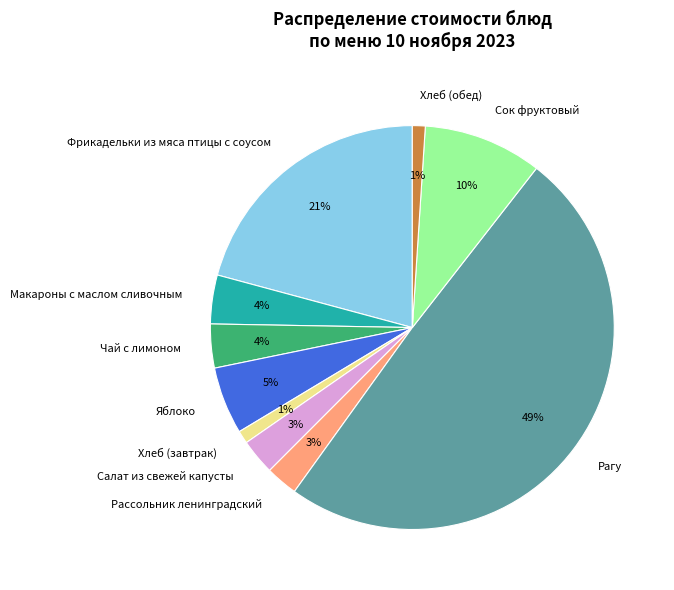

Count the number of slices in the pie.

10